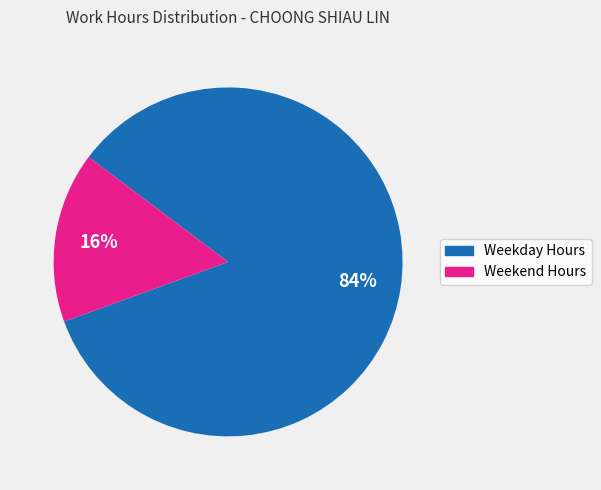

True or false: Weekday Hours accounts for 98% of the total.

False